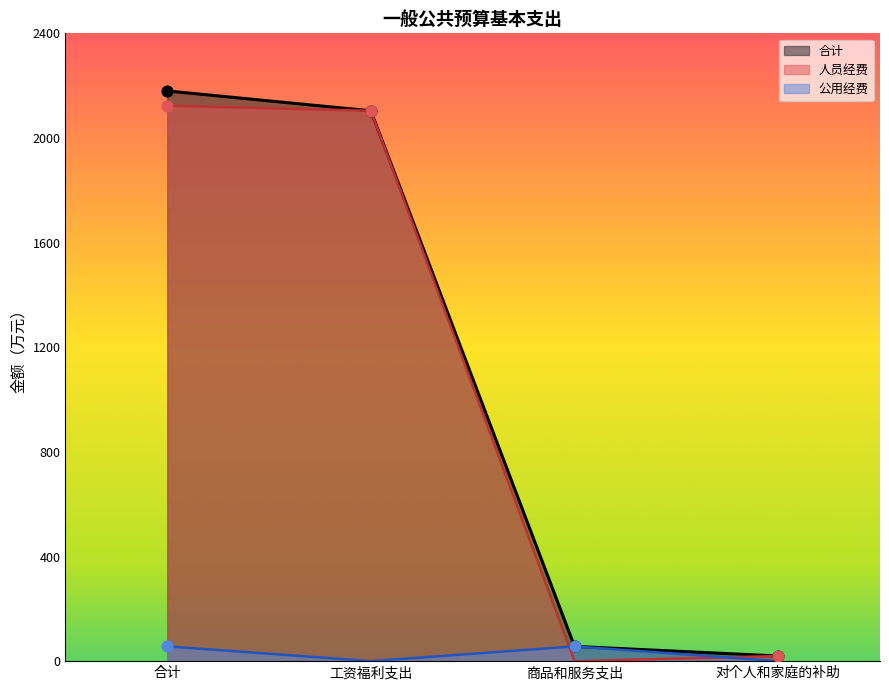

At which category is the sum across all series the highest?

合计